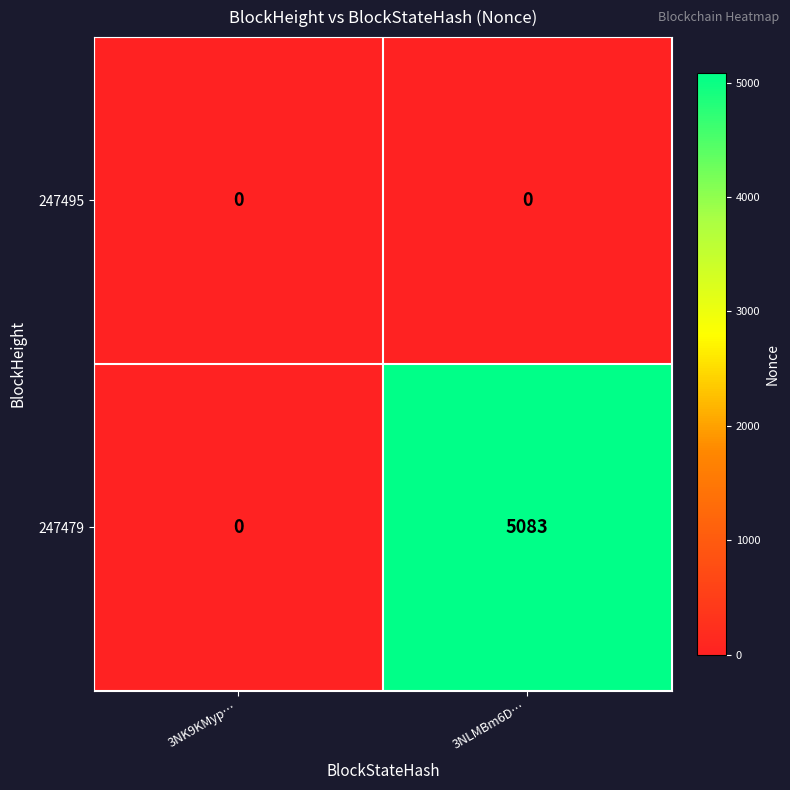

Which category has the highest value across all series?

3NLMBm6D…